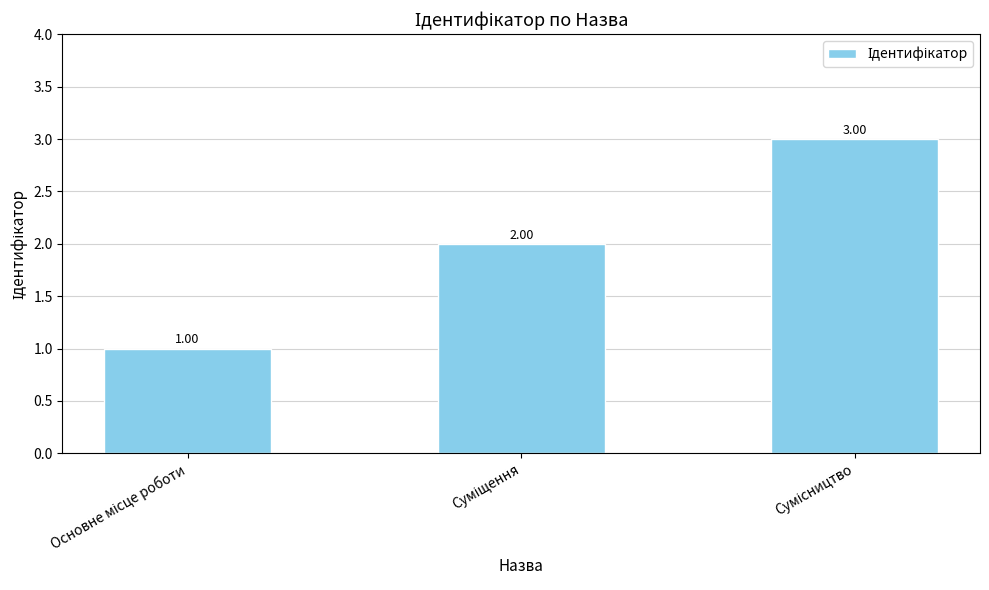

What is the sum of all values?

6